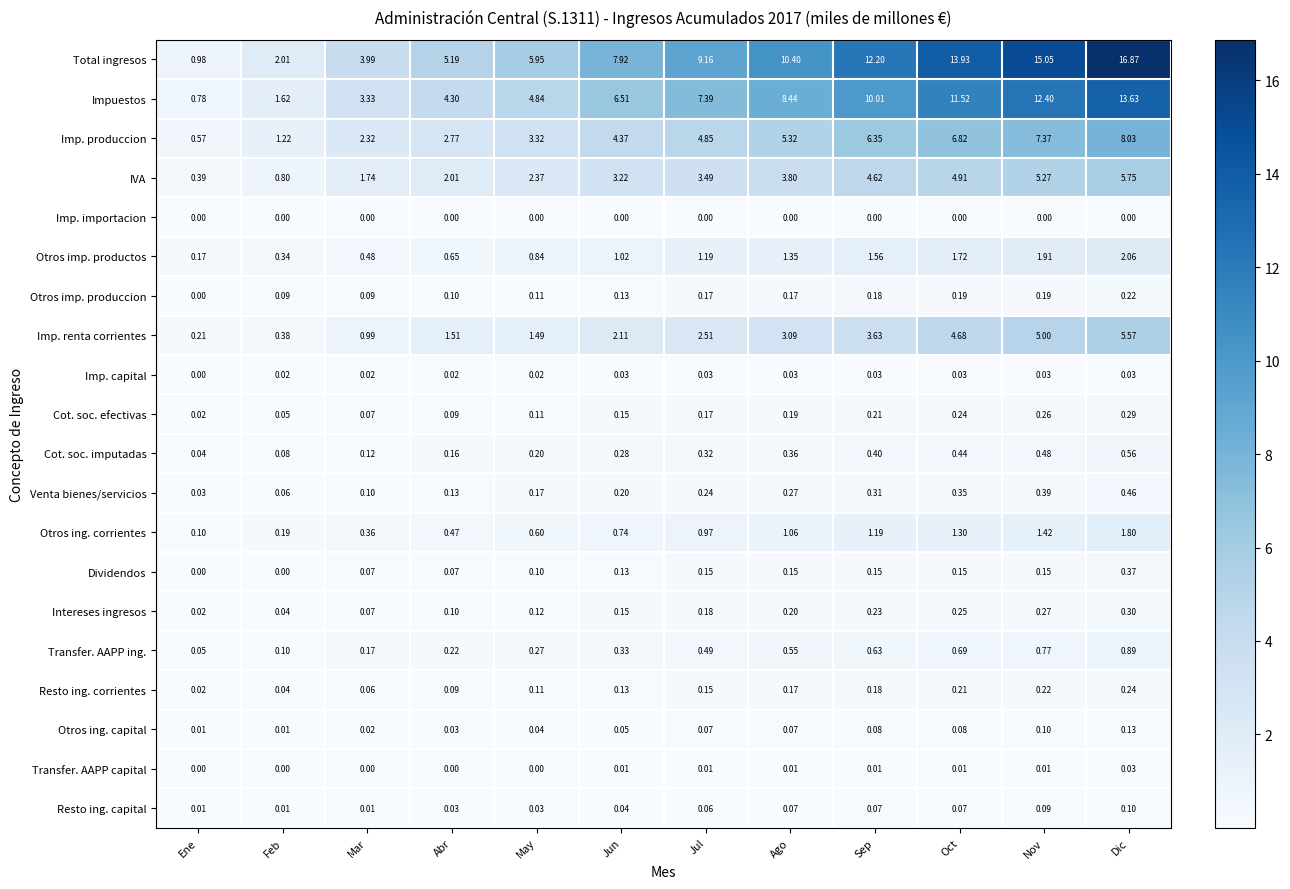

Which series has the widest spread of values?

Total ingresos